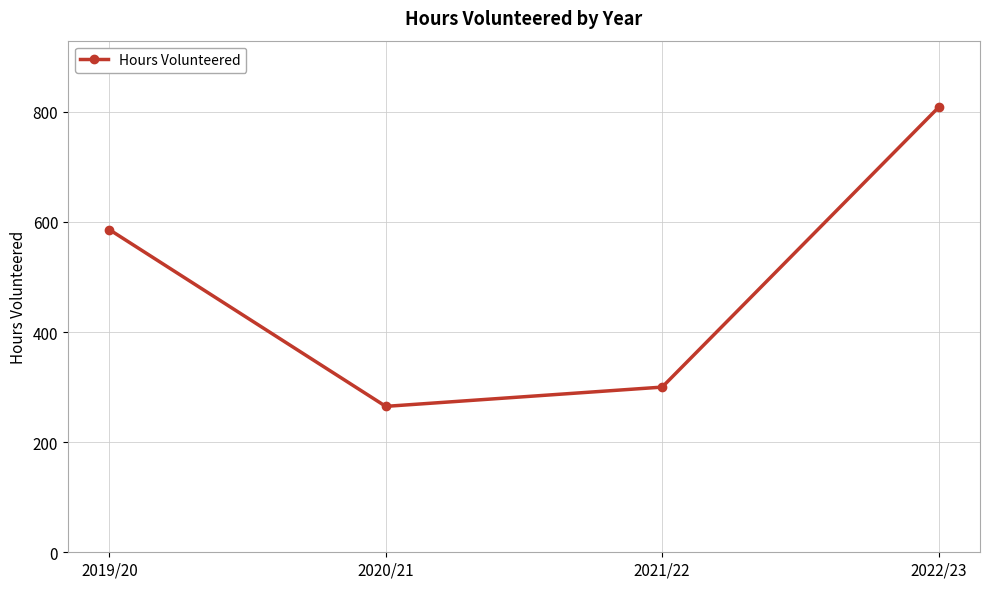

What is the value of the 2nd point from the left?

265